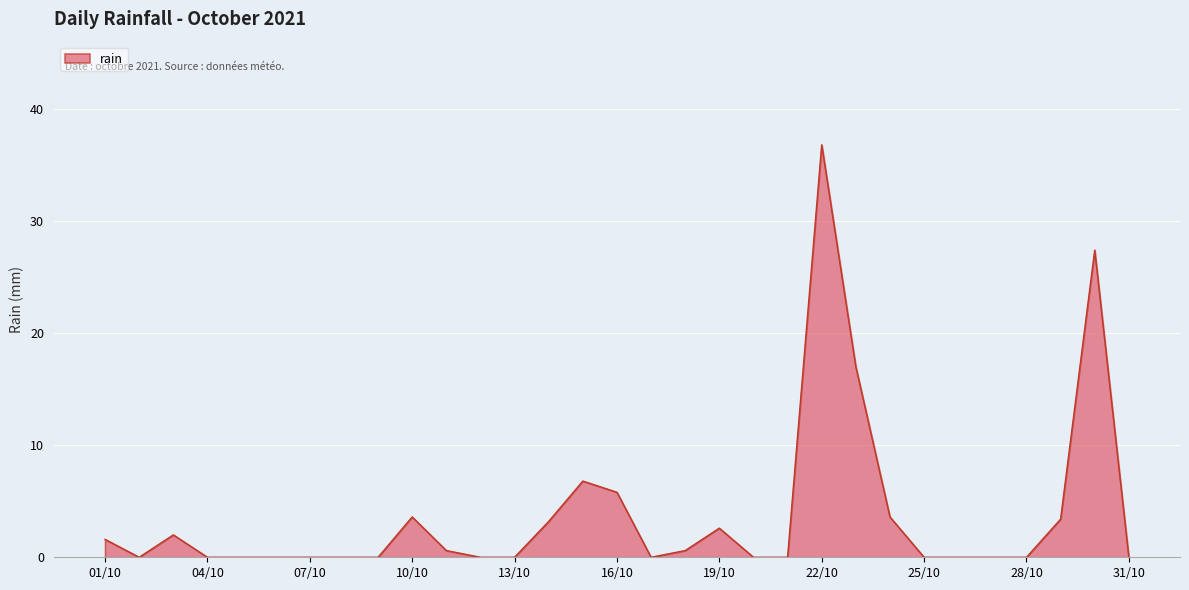

What is the maximum value shown in the chart?

36.8